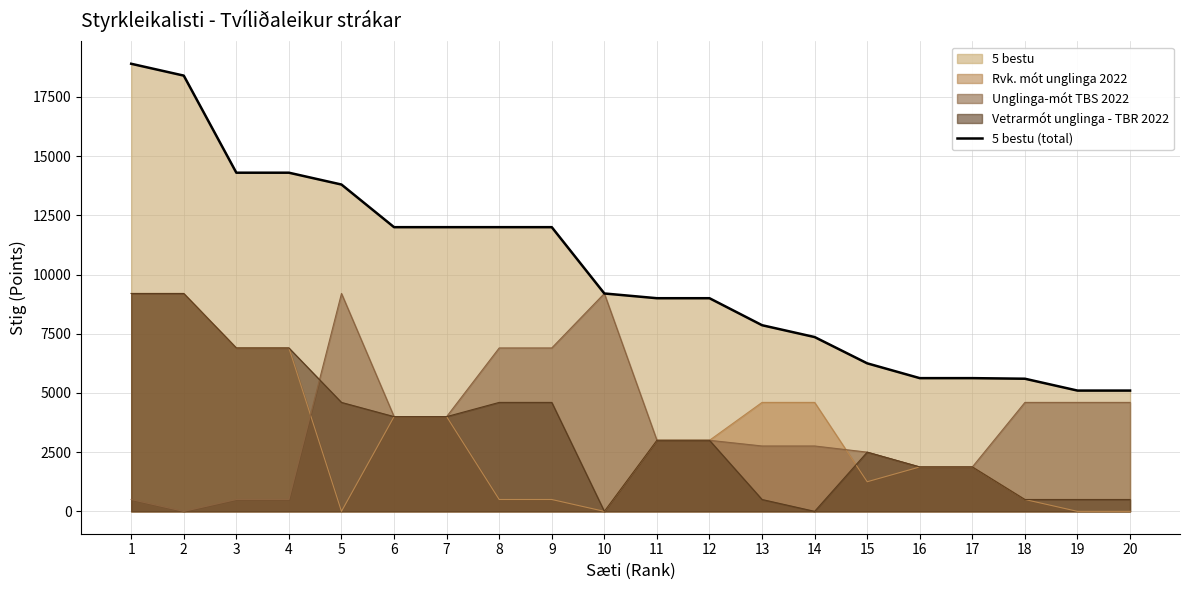

The value at 15 is 6250. True or false?

True